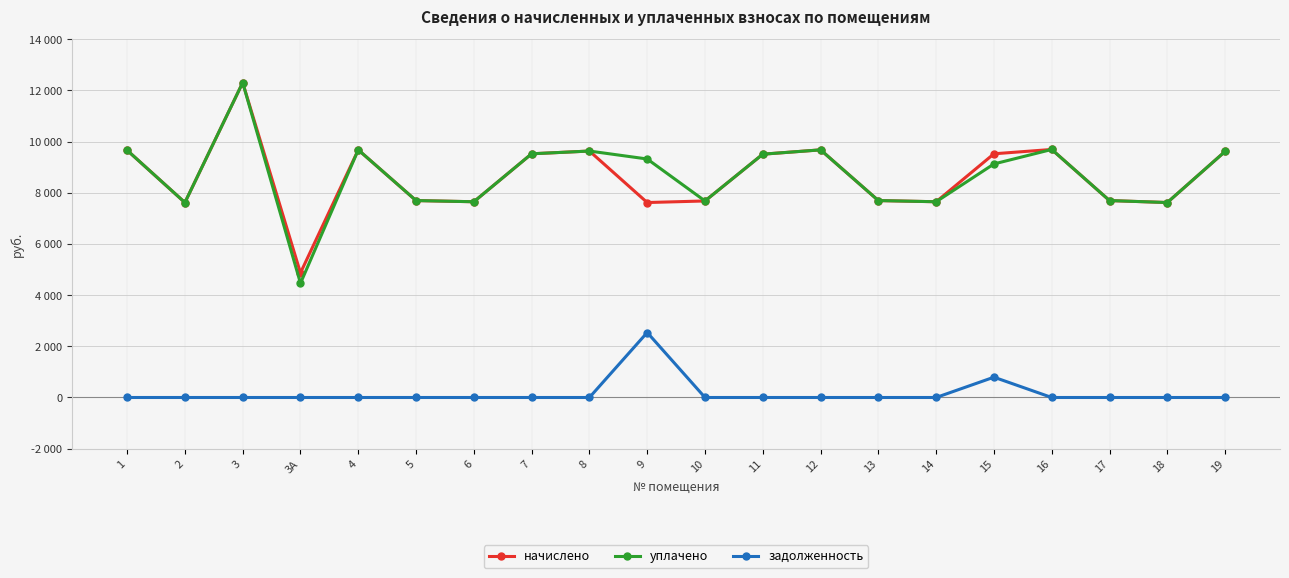

The value of уплачено at 11 is 15904.3. True or false?

False